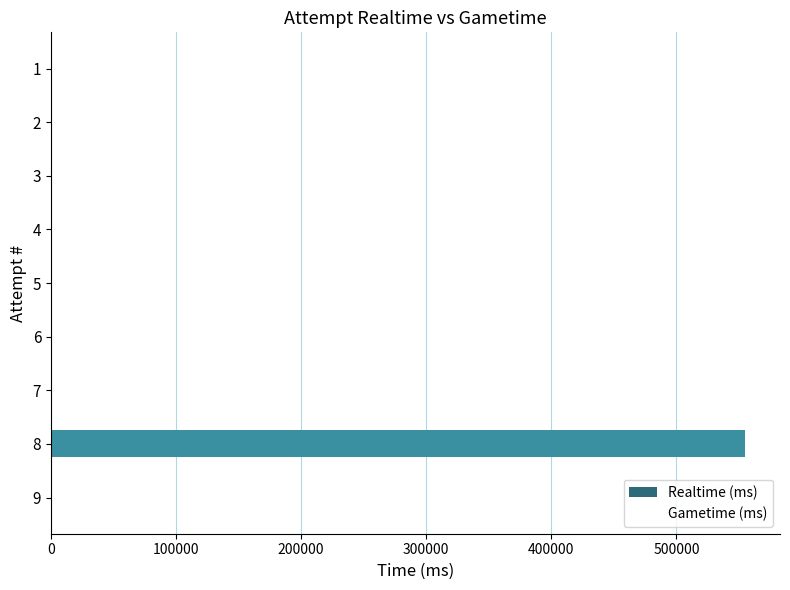

Reading top to bottom, list all the values displayed in this chart.

1=0	2=0	3=0	4=0	5=0	6=0	7=0	8=555034	9=0